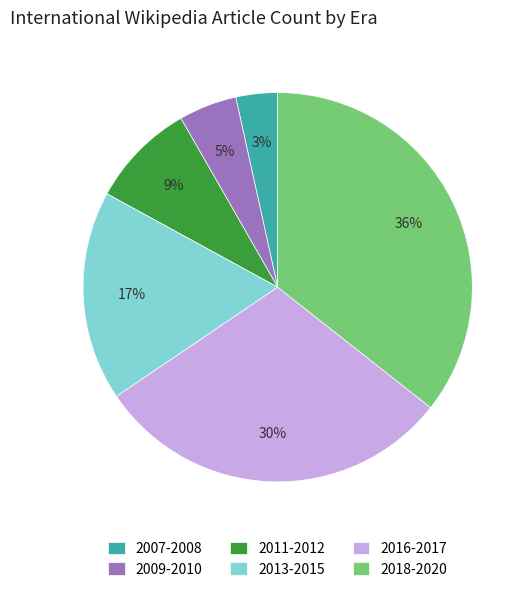

To the nearest percent, what portion does 2009-2010 represent?

5%